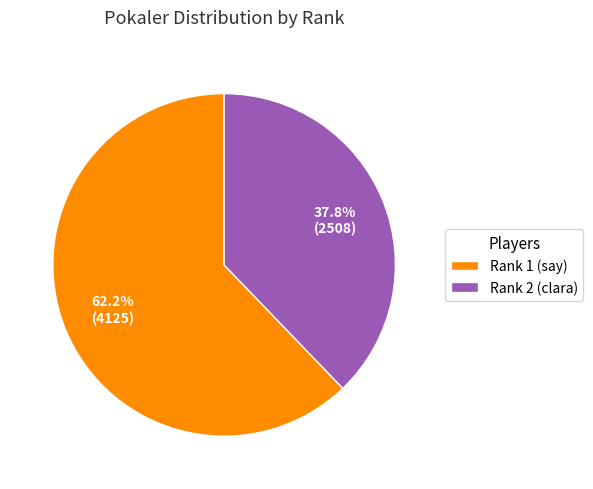

What percentage is the Rank 1 (say) slice, to the nearest percent?

62%